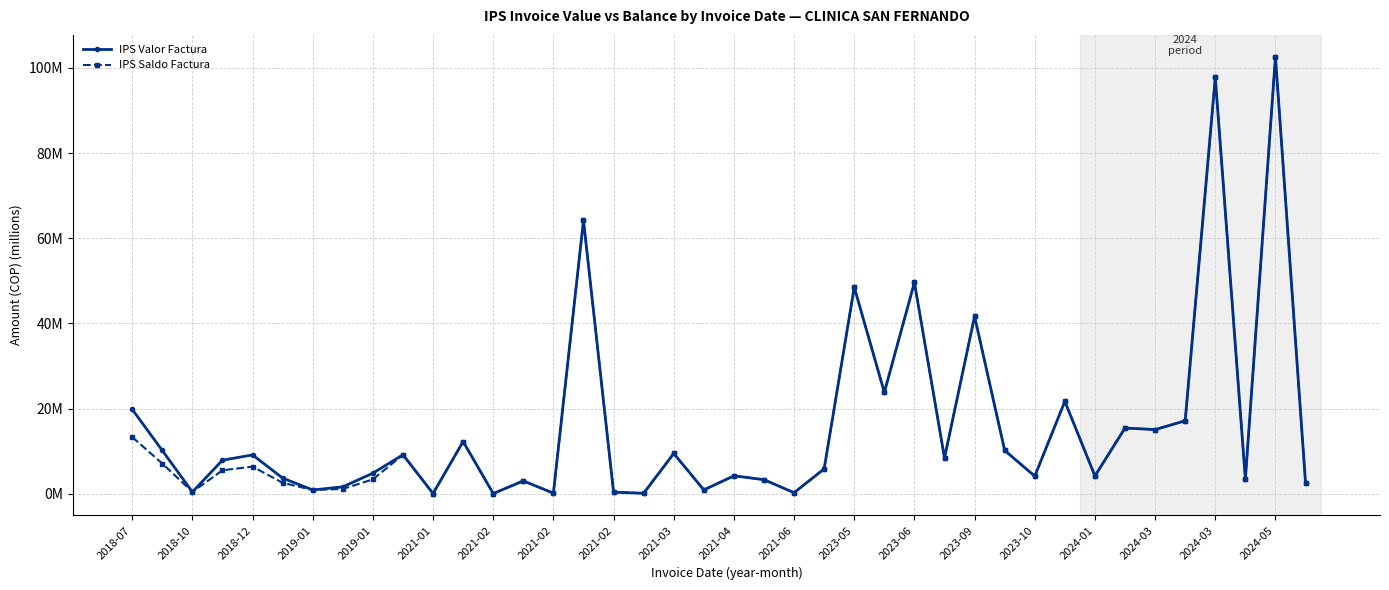

At which category is the sum across all series the highest?

2024-05